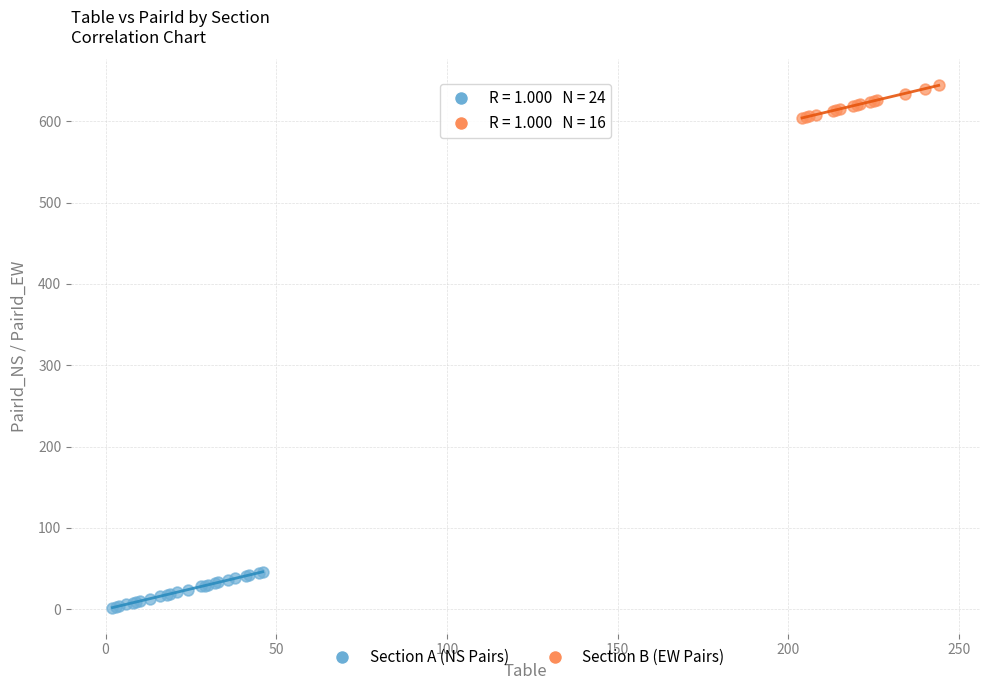

Which series contains the highest Y value?

Section B (EW Pairs)